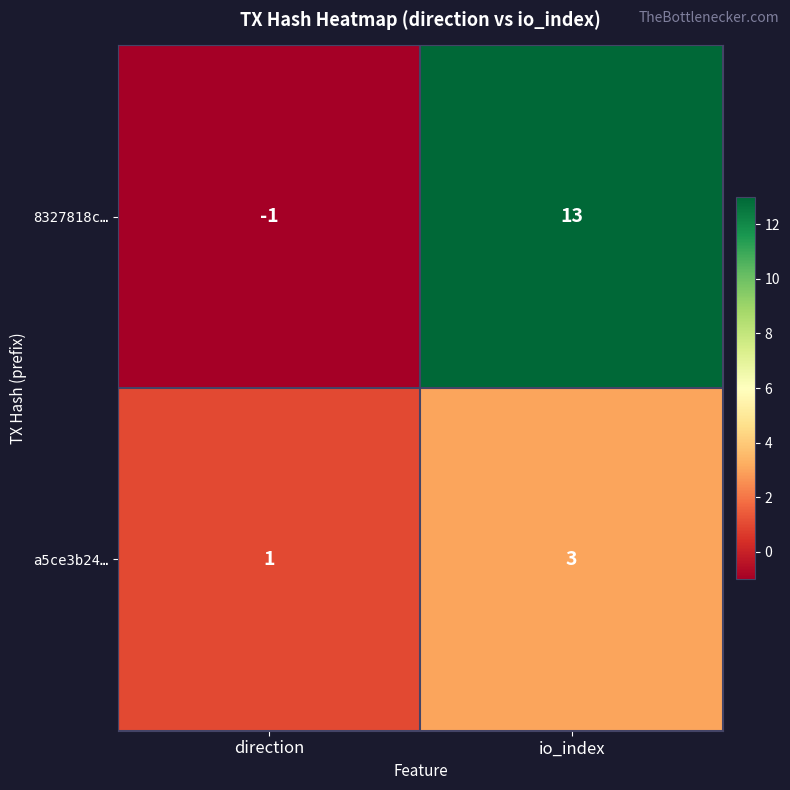

Reading right to left, list all the values displayed in this chart.

8327818c…: 13	-1
a5ce3b24…: 3	1